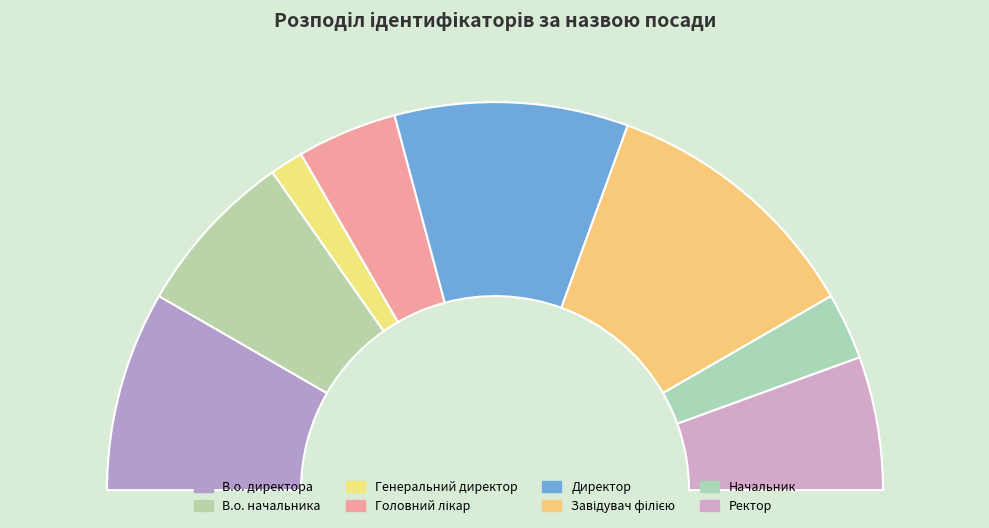

How much of the chart is everything except В.о. директора?

83.3%